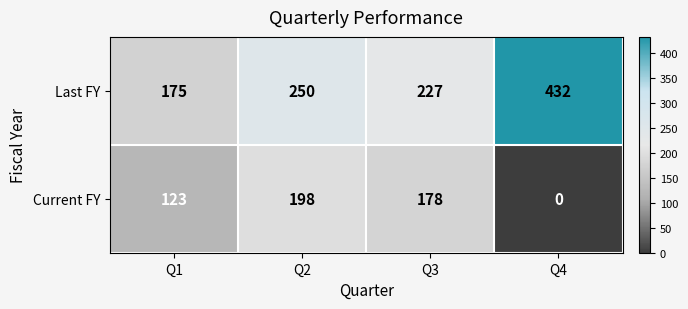

What is the approximate value of Current FY at Q1?

123